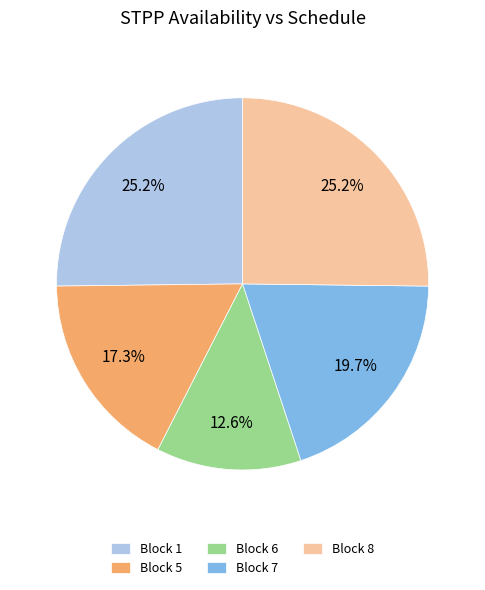

What is the total percentage of Block 7 and Block 5?

37.0%